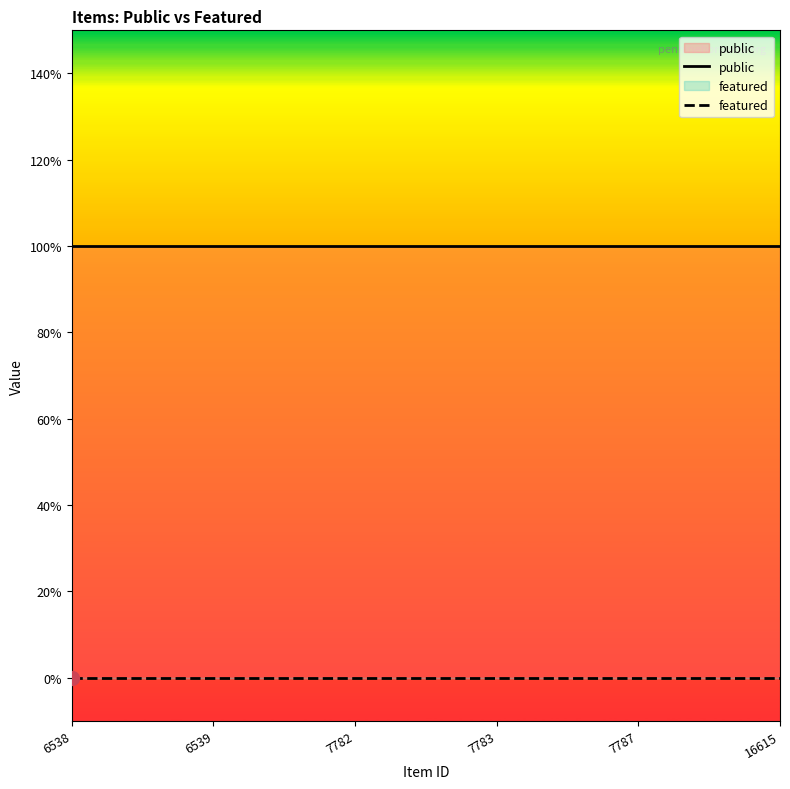

Reading left to right, what are all the values shown in this chart?

public: 6538=1	6539=1	7782=1	7783=1	7787=1	16615=1
featured: 6538=0	6539=0	7782=0	7783=0	7787=0	16615=0